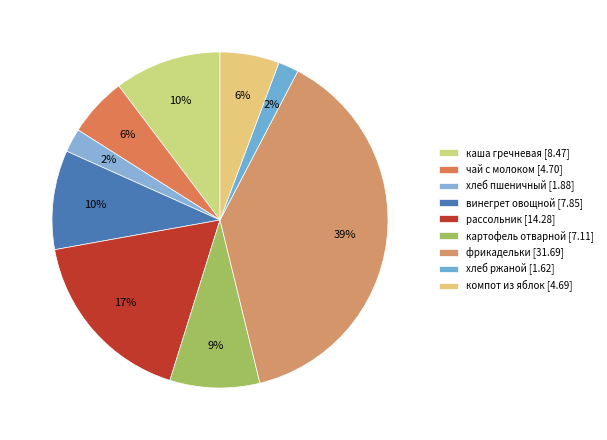

Count the number of slices in the pie.

9